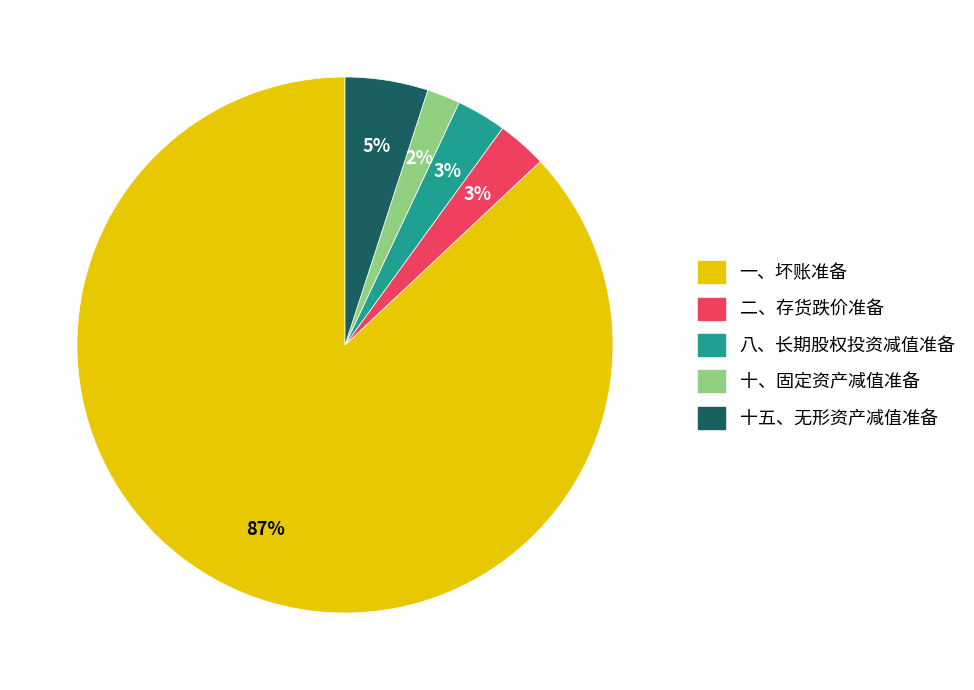

Between 十五、无形资产减值准备 and 八、长期股权投资减值准备, which is larger?

十五、无形资产减值准备